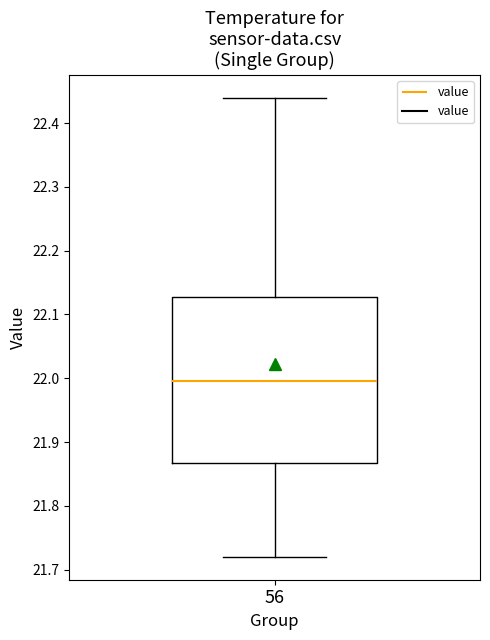

Transcribe this box plot: give where the median line is, the range the box spans, and where the two whiskers end, as read against the y-axis. The values are not printed on the chart, so give them approximately, as read against the axis.

median 22.00, box 21.87 to 22.13, whiskers 21.72 to 22.44